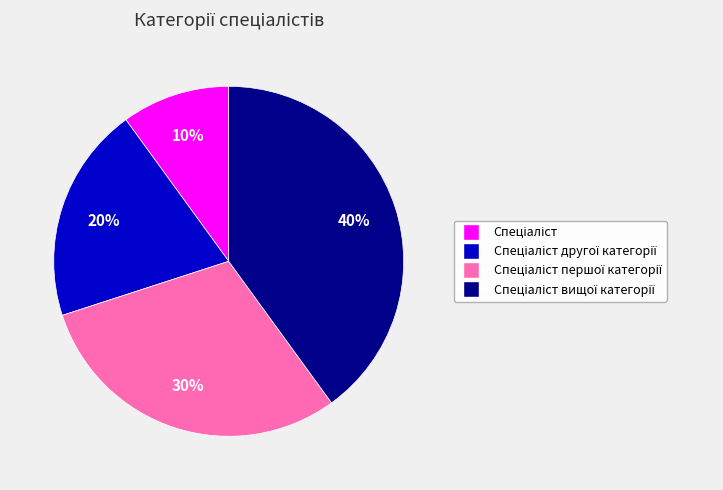

To the nearest percent, what is the average slice percentage?

25%